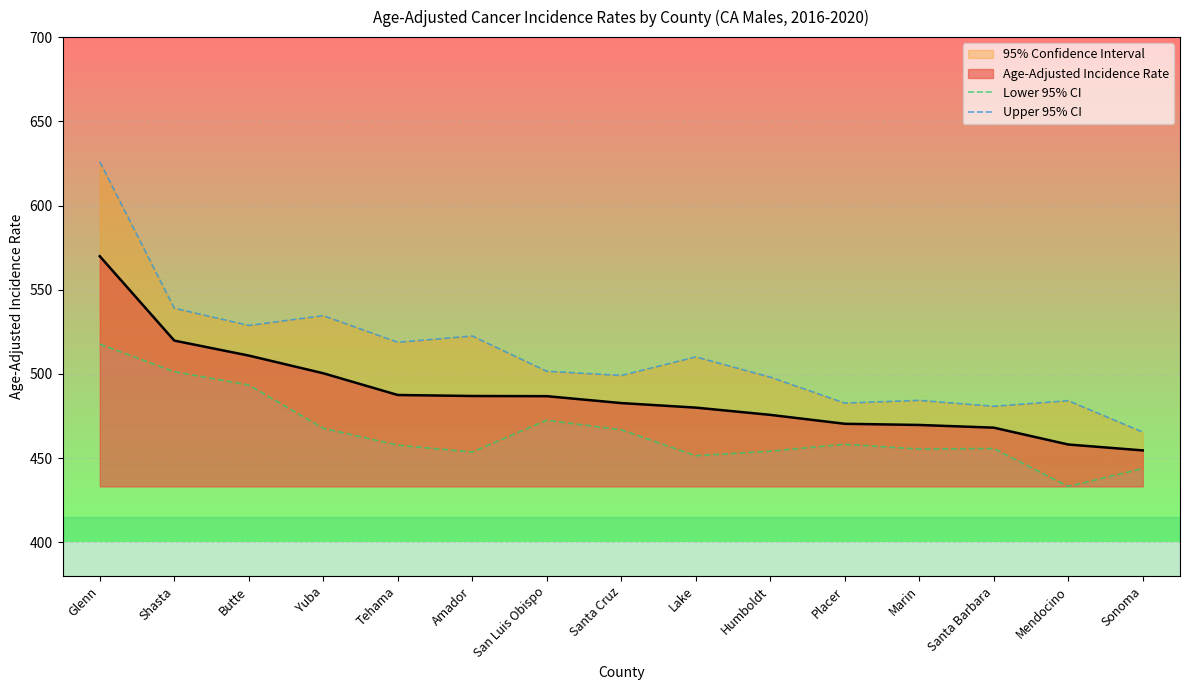

Between Tehama and San Luis Obispo, which series saw the biggest shift?

Upper 95% CI